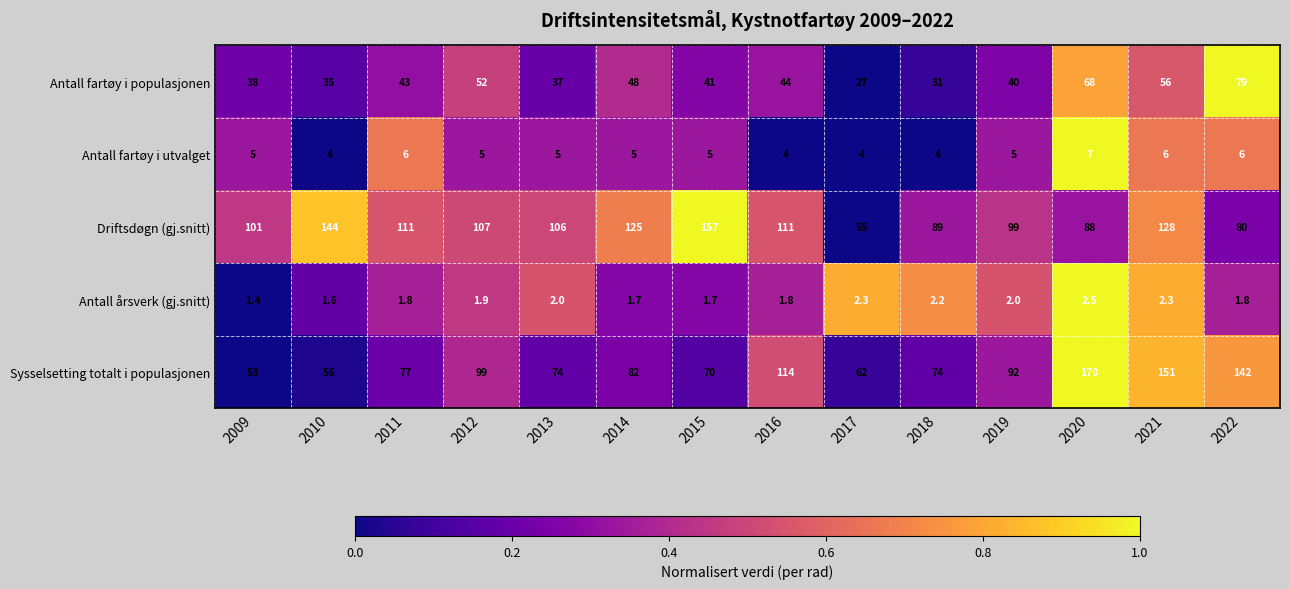

Rank the series at 2010 from lowest to highest value.

Antall årsverk (gj.snitt), Antall fartøy i utvalget, Antall fartøy i populasjonen, Sysselsetting totalt i populasjonen, Driftsdøgn (gj.snitt)